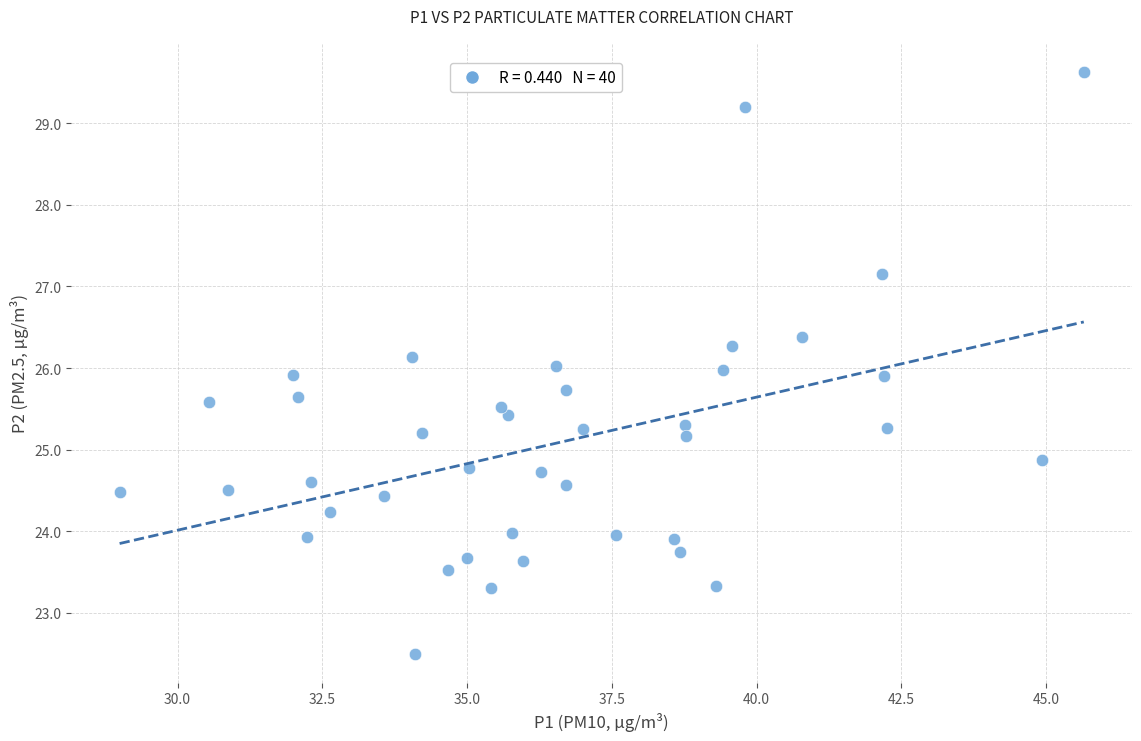

What is the range of Y values (max minus min)?

7.1